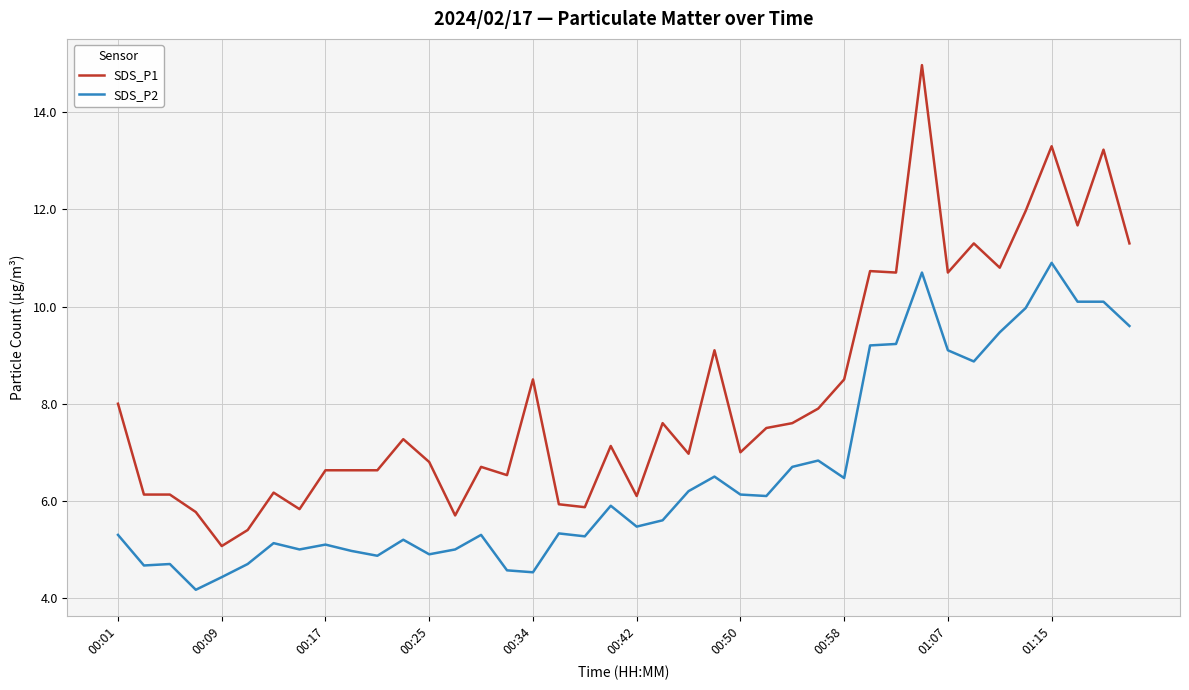

Is this an area chart (filled region under the line)?

No